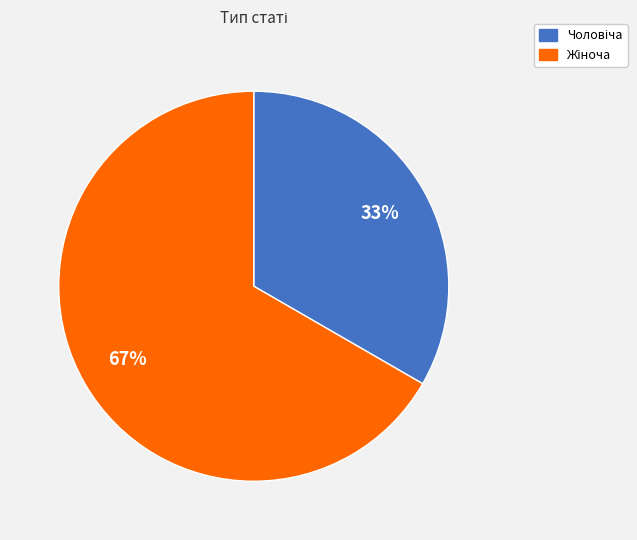

How many segments does this pie chart have?

2